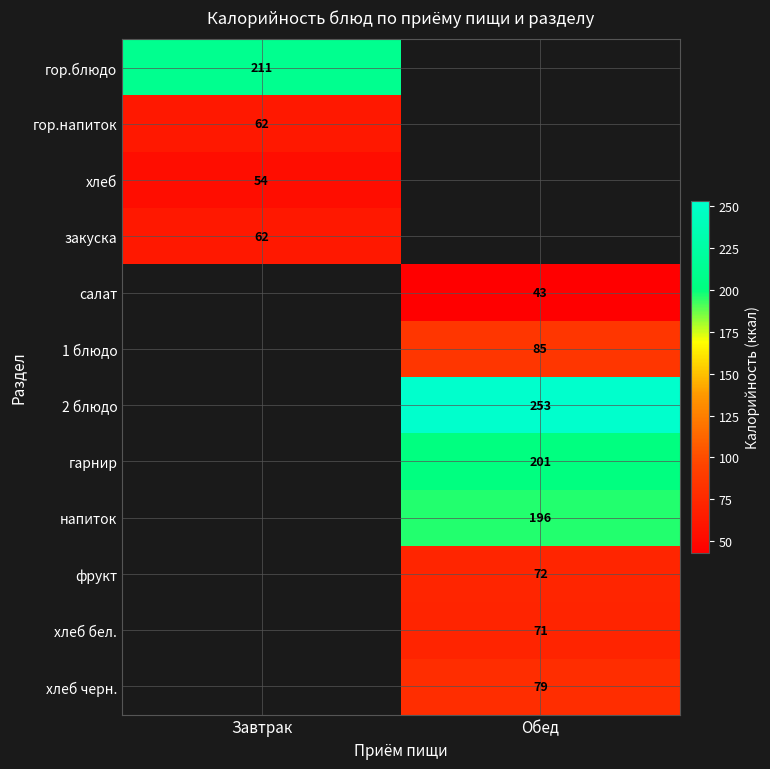

Is it true that хлеб черн. equals 120.7 at Обед?

False